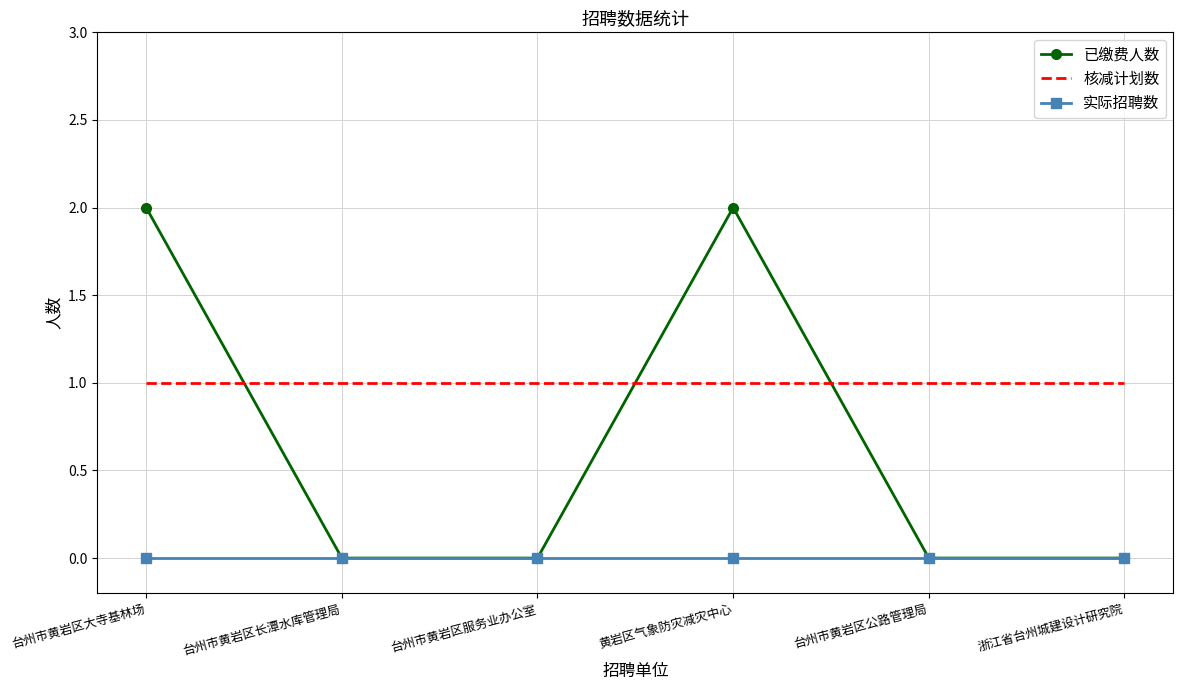

At how many categories does at least one series exceed 0?

6